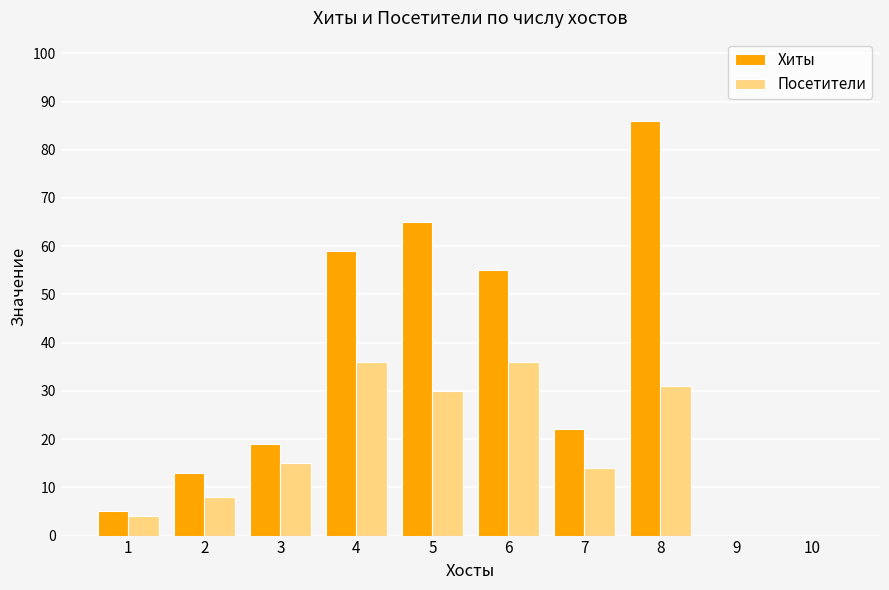

Where does the Хиты series first go above 22?

4